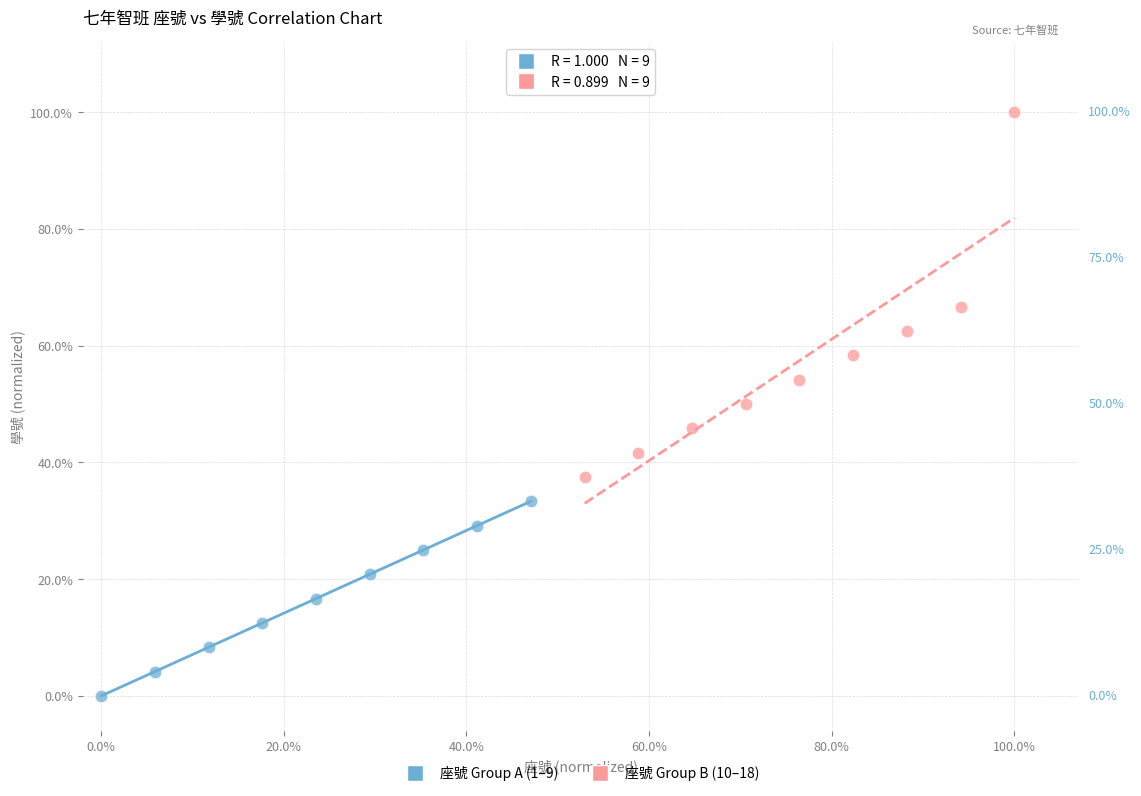

What are all the series names shown in the legend?

座號 Group A (1–9), 座號 Group B (10–18)